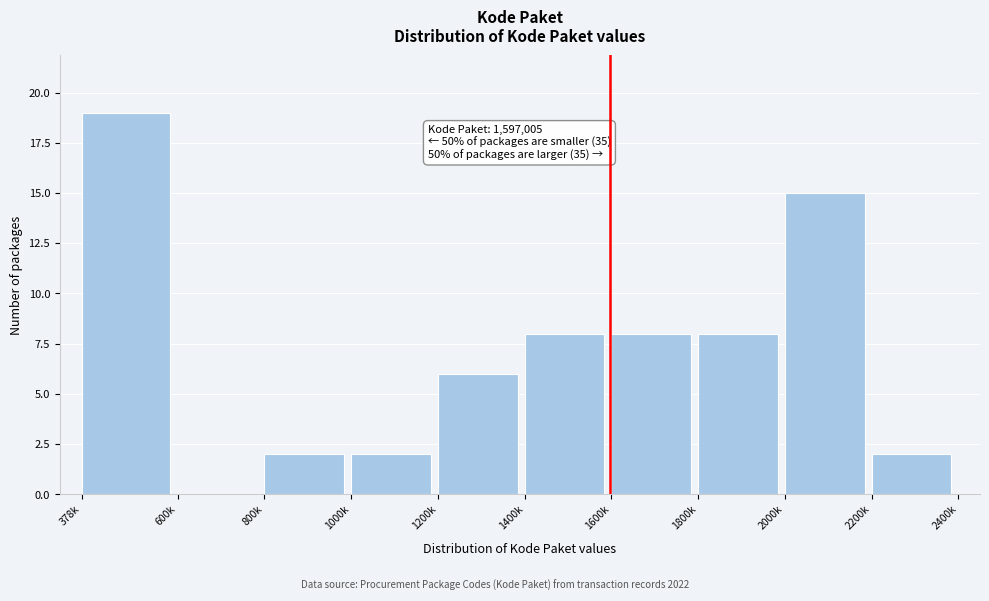

Reading left to right, what are all the values shown in this chart?

378k=19	600k=0	800k=2	1000k=2	1200k=6	1400k=8	1600k=8	1800k=8	2000k=15	2200k=2